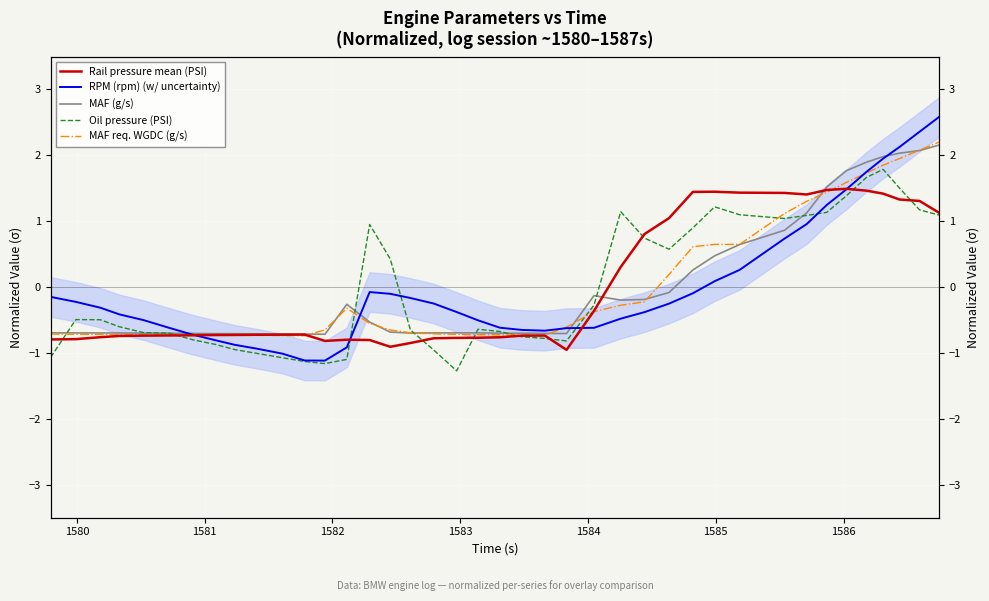

Reading left to right, what are all the values shown in this chart?

Rail pressure mean (PSI): -0.8	-0.8	-0.8	-0.7	-0.7	-0.7	-0.7	-0.7	-0.7	-0.7	-0.7	-0.7	-0.8	-0.8	-0.8	-0.9	-0.8	-0.8	-0.8	-0.8	-0.8	-0.7	-0.7	-1.0	-0.4	0.3	0.8	1.0	1.4	1.4	1.4	1.4	1.4	1.5	1.5	1.5	1.4	1.3	1.3	1.1
RPM (rpm) (w/ uncertainty): -0.1	-0.2	-0.3	-0.4	-0.5	-0.6	-0.7	-0.8	-0.9	-0.9	-1.0	-1.1	-1.1	-0.9	-0.1	-0.1	-0.2	-0.2	-0.4	-0.5	-0.6	-0.6	-0.7	-0.6	-0.6	-0.5	-0.4	-0.3	-0.1	0.1	0.3	0.7	1.0	1.2	1.5	1.7	2.0	2.1	2.4	2.6
MAF (g/s): -0.7	-0.7	-0.7	-0.7	-0.7	-0.7	-0.7	-0.7	-0.7	-0.7	-0.7	-0.7	-0.7	-0.3	-0.5	-0.7	-0.7	-0.7	-0.7	-0.7	-0.7	-0.7	-0.7	-0.7	-0.1	-0.2	-0.2	-0.1	0.3	0.5	0.6	0.9	1.1	1.5	1.8	1.9	2.0	2.0	2.1	2.2
Oil pressure (PSI): -1.1	-0.5	-0.5	-0.6	-0.7	-0.7	-0.8	-0.9	-0.9	-1.0	-1.1	-1.1	-1.2	-1.1	1.0	0.4	-0.7	-1.0	-1.3	-0.6	-0.7	-0.8	-0.8	-0.8	-0.3	1.1	0.7	0.6	0.9	1.2	1.1	1.0	1.1	1.1	1.4	1.7	1.8	1.5	1.2	1.1
MAF req. WGDC (g/s): -0.7	-0.7	-0.7	-0.7	-0.7	-0.7	-0.7	-0.7	-0.7	-0.7	-0.7	-0.7	-0.6	-0.3	-0.6	-0.7	-0.7	-0.7	-0.7	-0.7	-0.7	-0.7	-0.7	-0.6	-0.4	-0.3	-0.2	0.2	0.6	0.6	0.6	1.1	1.3	1.4	1.6	1.7	1.9	2.0	2.1	2.2